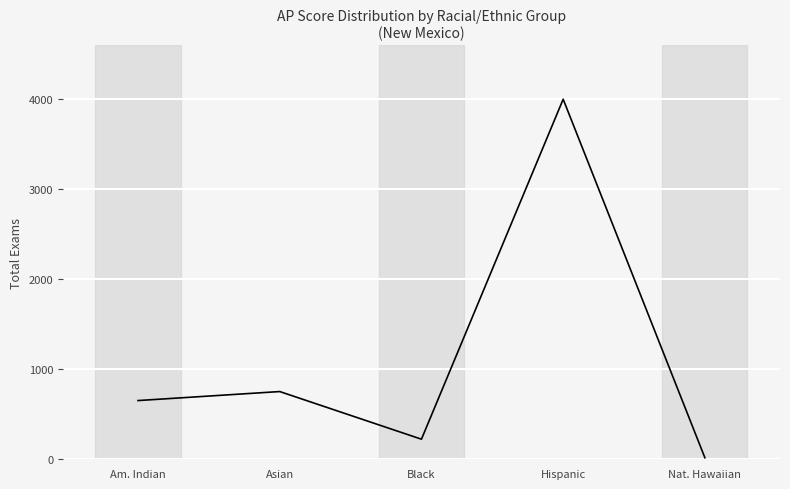

Where is the first local minimum?

Black